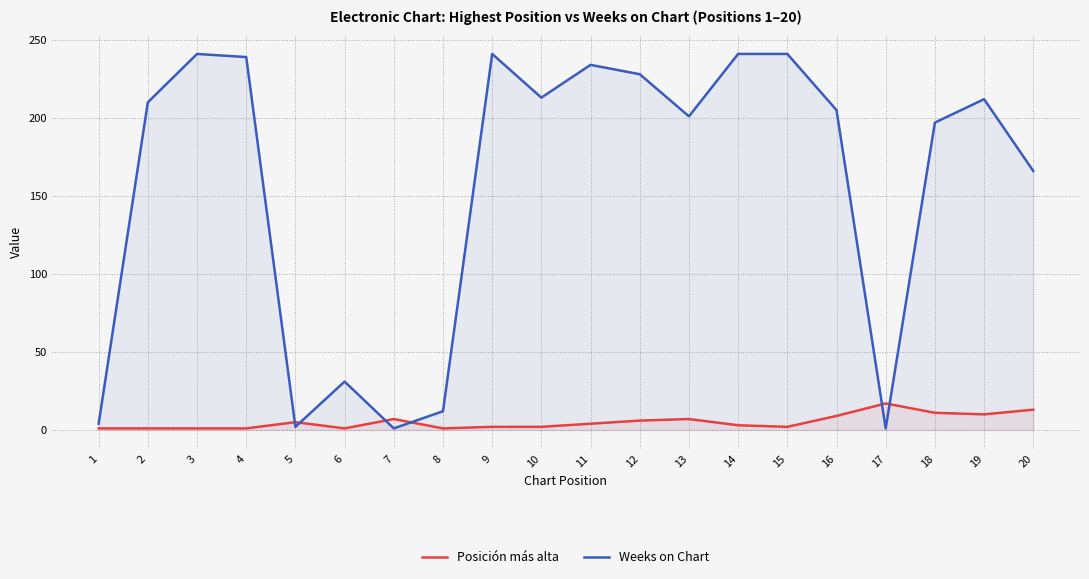

List the series in order of their peak value, lowest first.

Posición más alta, Weeks on Chart